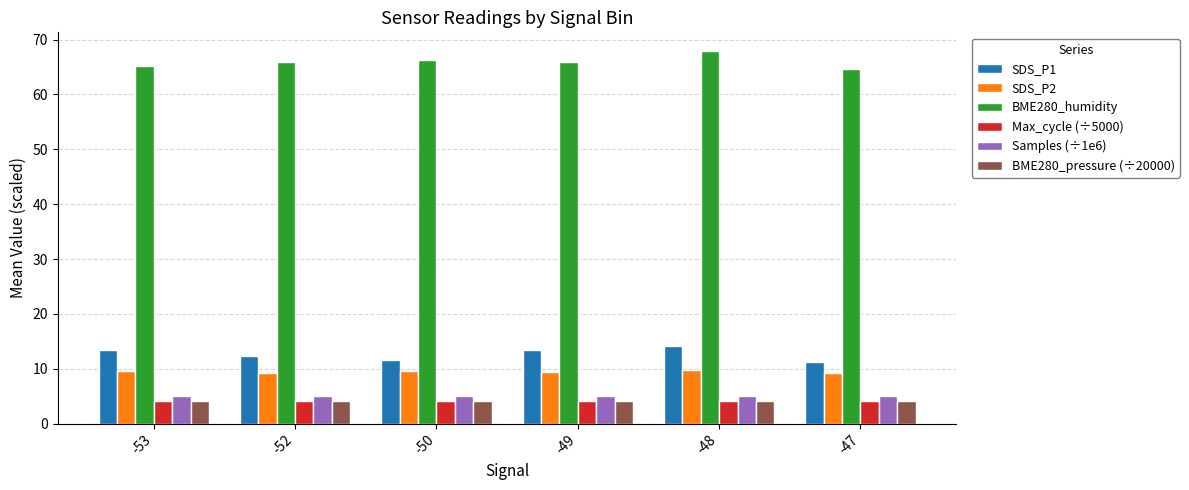

What is the maximum value for SDS_P2?

9.8